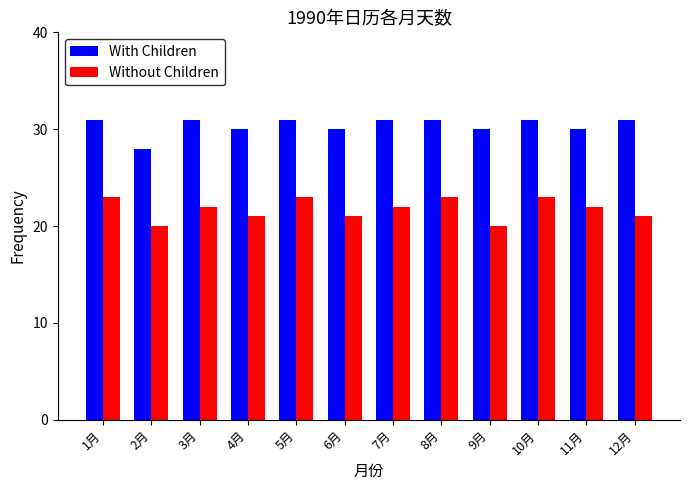

What is the minimum value shown in the chart?

20